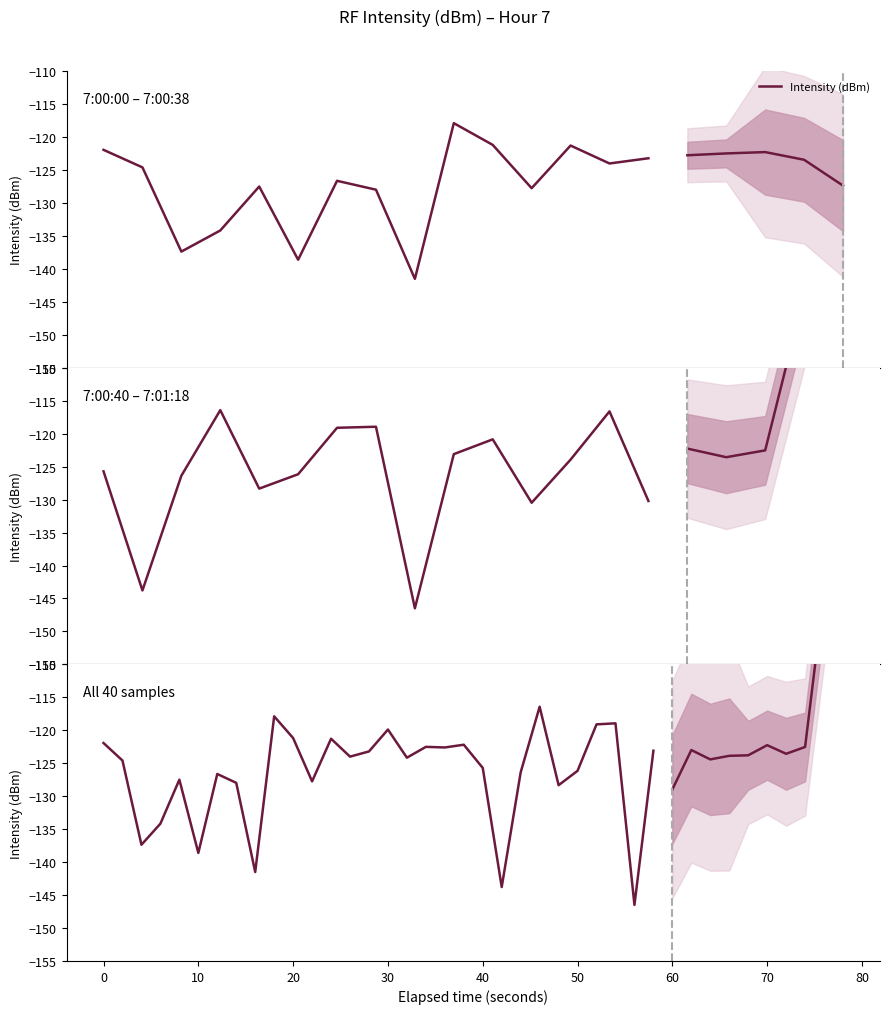

How many values exceed -124?

14